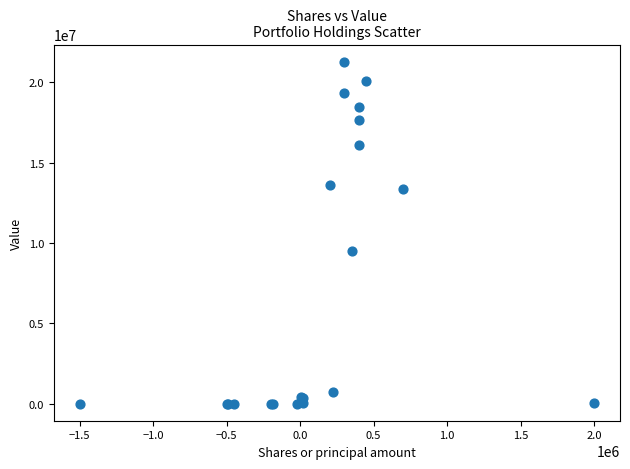

What Y value in the scatter plot is closest to 10641000?

9517000